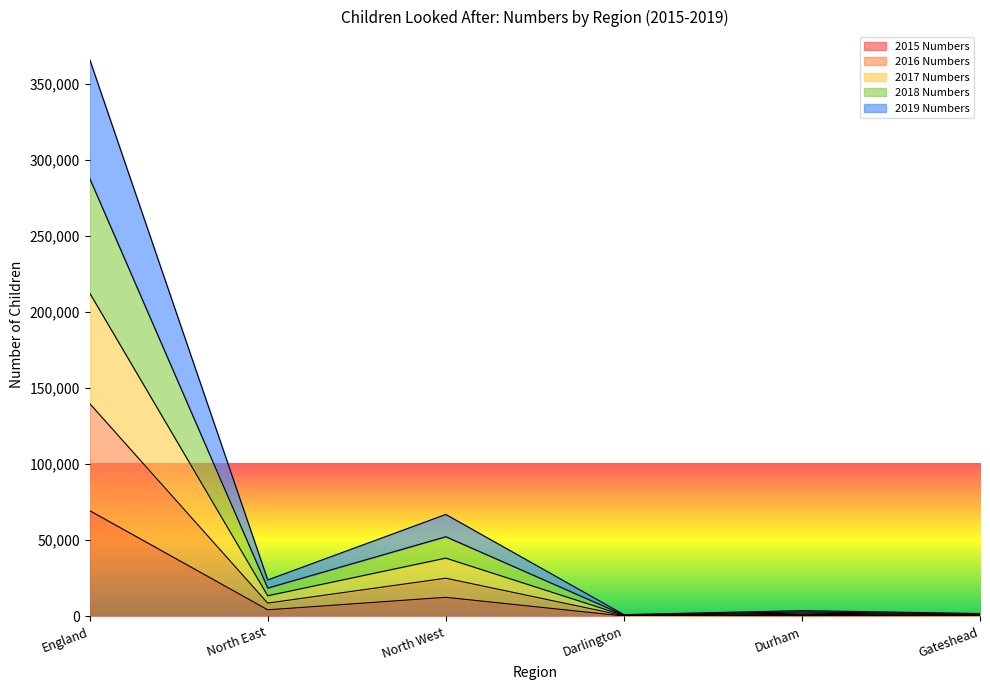

At which category does 2016 Numbers reach its first local valley?

North East